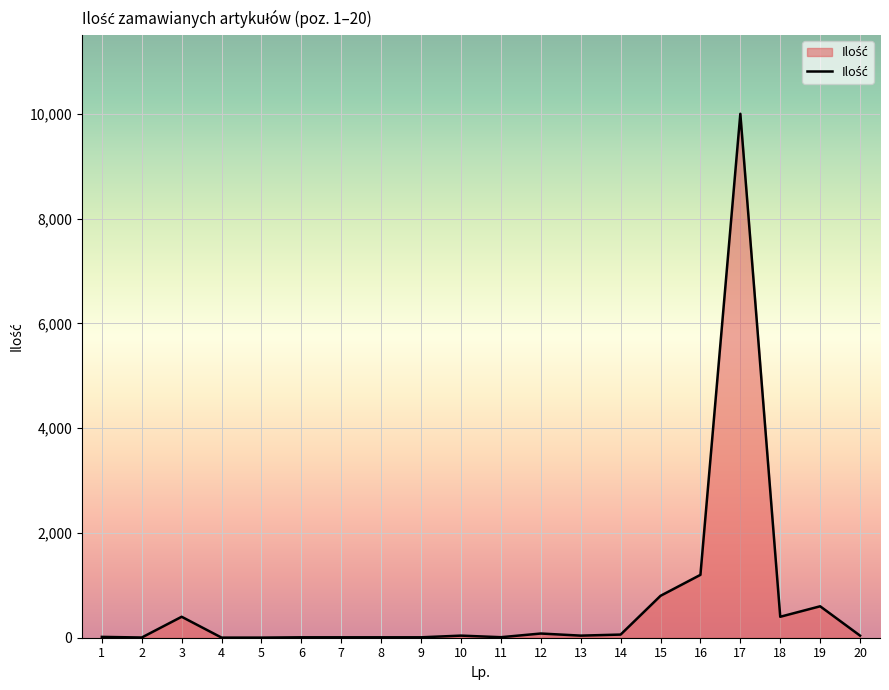

The value at 17 is 10000. True or false?

True